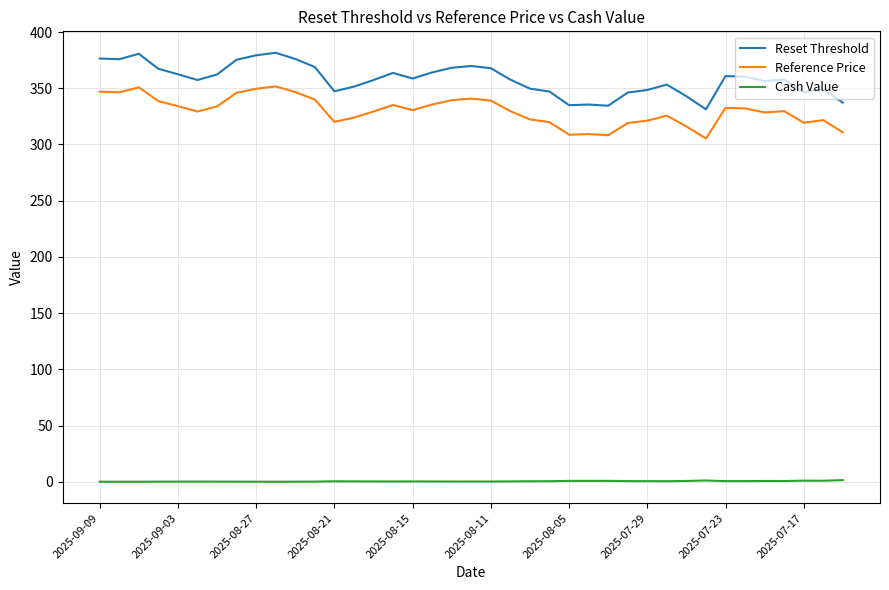

Rank the series by their maximum value, from highest to lowest.

Reset Threshold, Reference Price, Cash Value